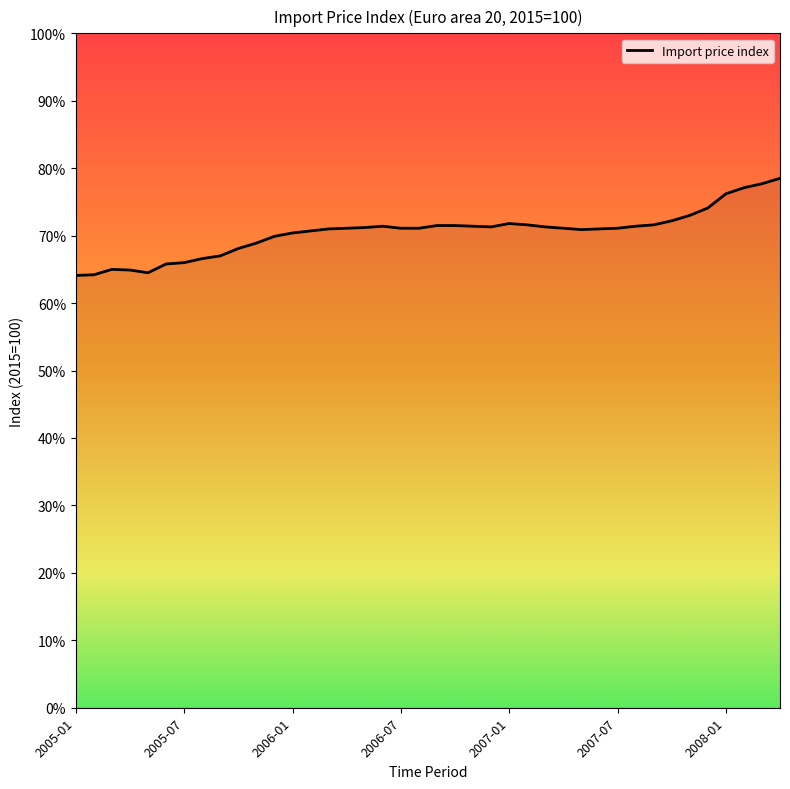

What is the difference between the maximum and minimum values?

14.4